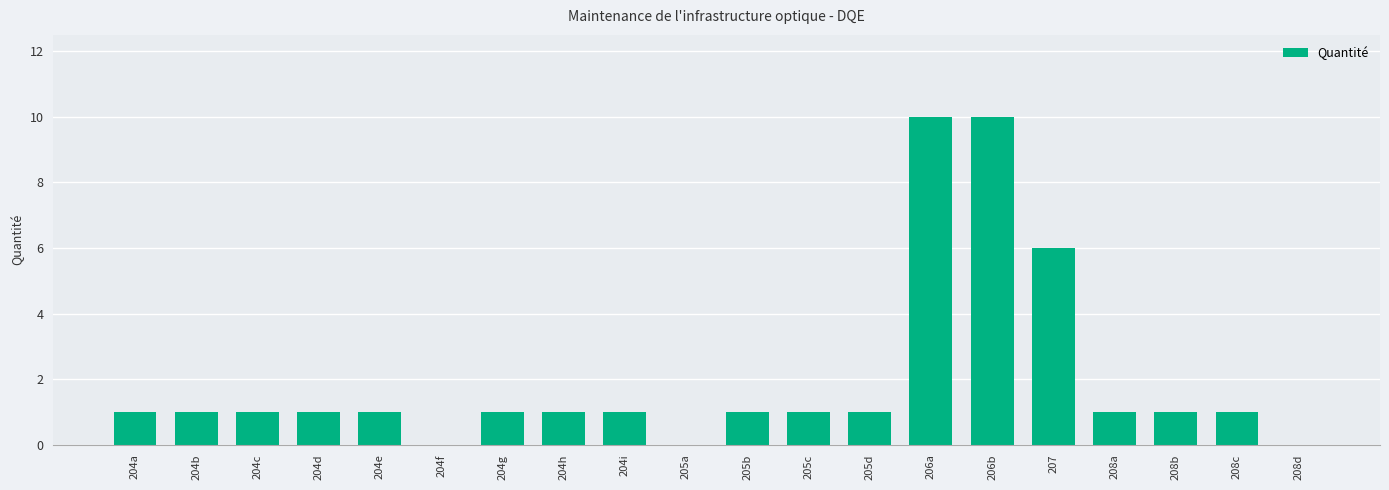

The value at 204e is 1. True or false?

True